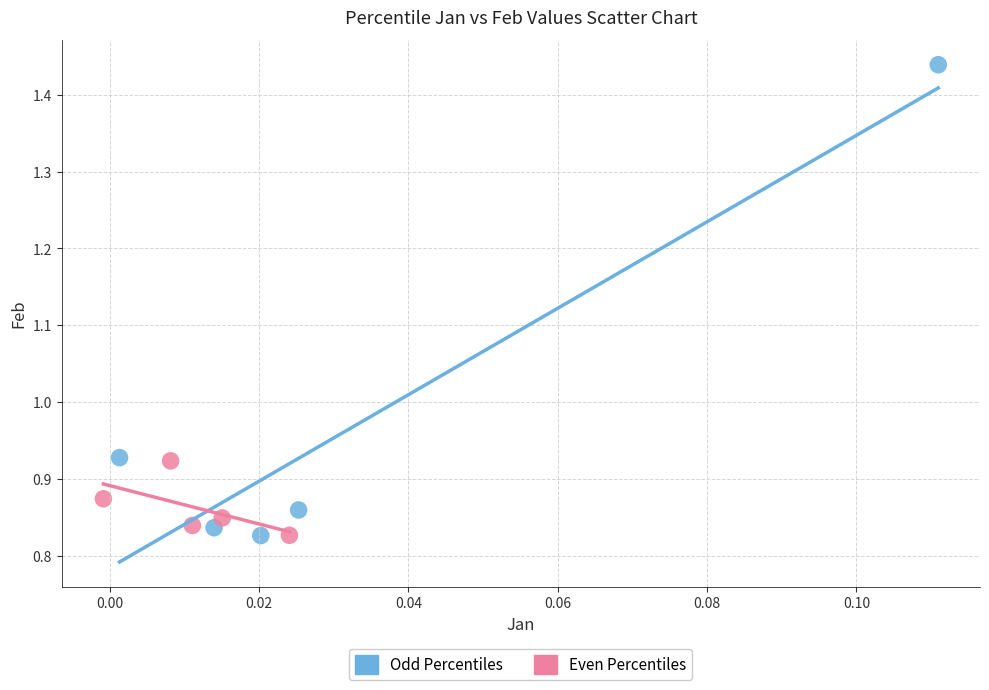

Which series has the widest spread of Y values?

Odd Percentiles